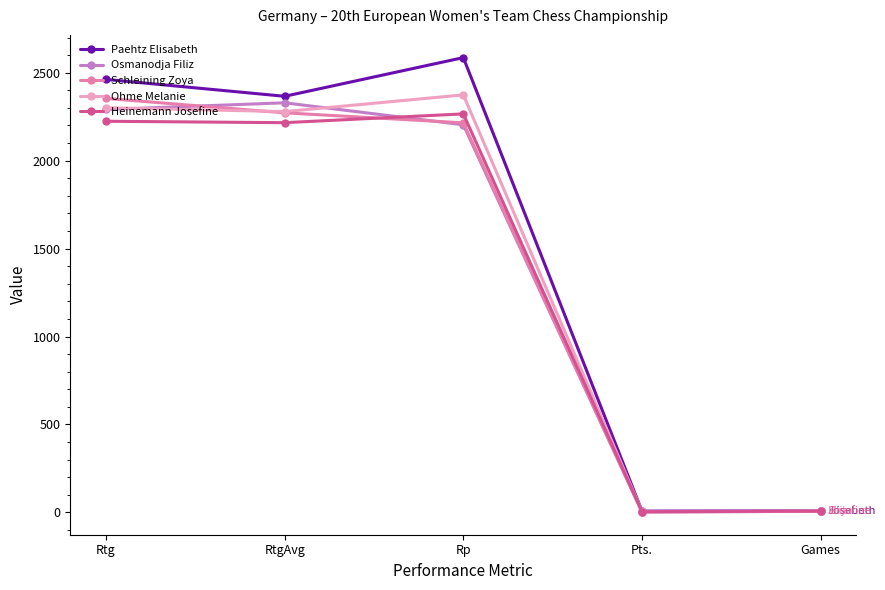

Count the number of data series in this chart.

5